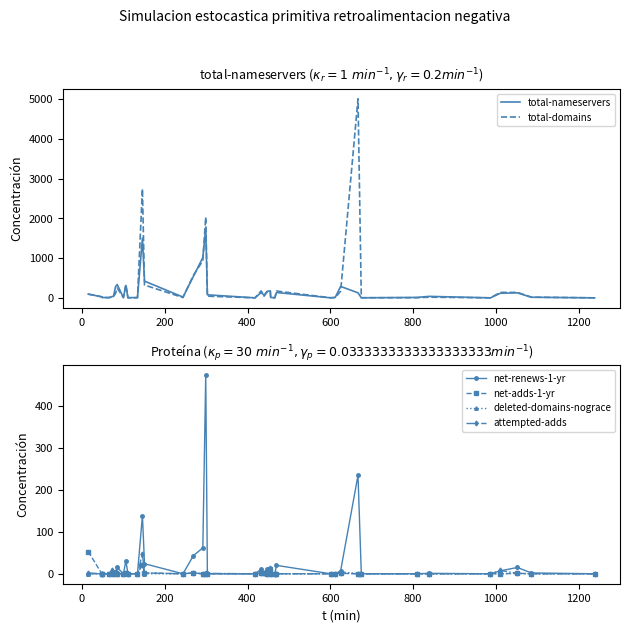

What is the difference between the maximum and minimum values in the net-adds-1-yr series?

53